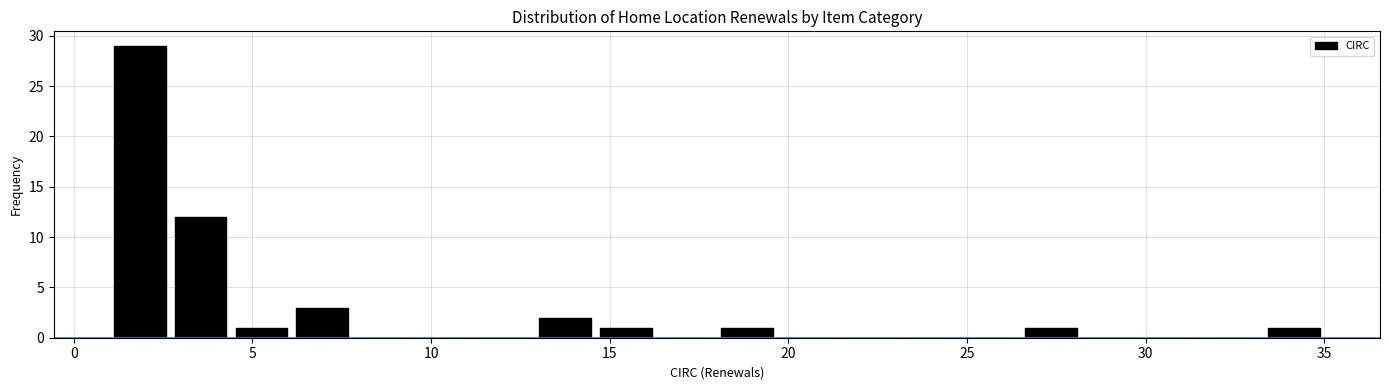

Around what value on the x-axis is the tallest bar? Give the approximate position of its centre, as read against the axis.

2.0